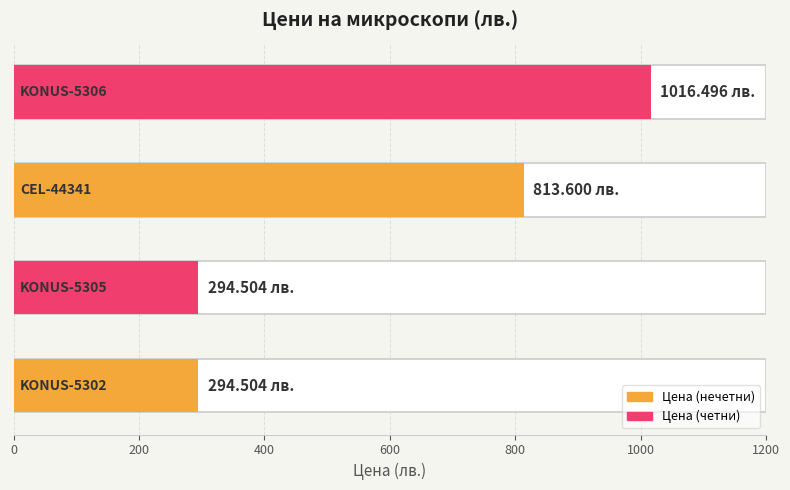

Reading right to left, transcribe all the data shown in this chart.

600=1016.5	400=813.6	200=294.5	0=294.5